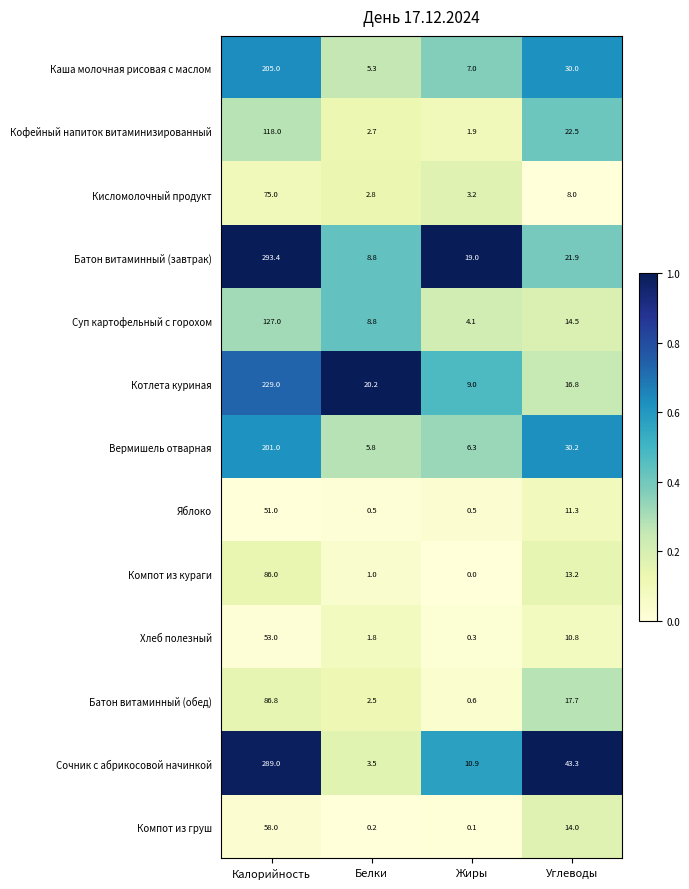

What is the total value across all series at Белки?

63.9